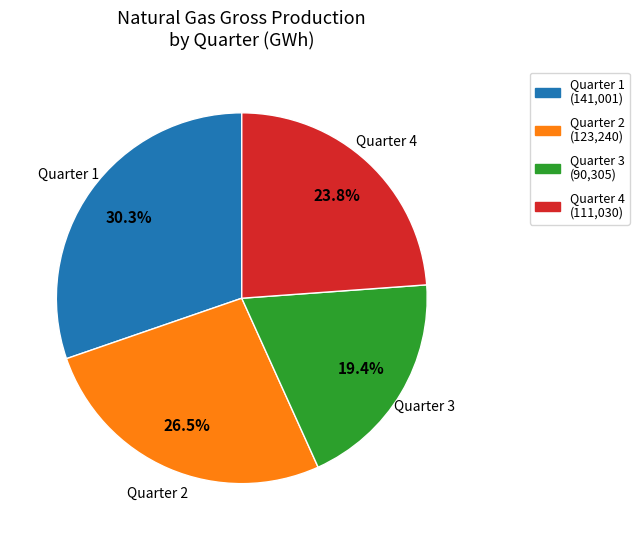

To the nearest percent, what percentage of the pie is Quarter 1?

30%